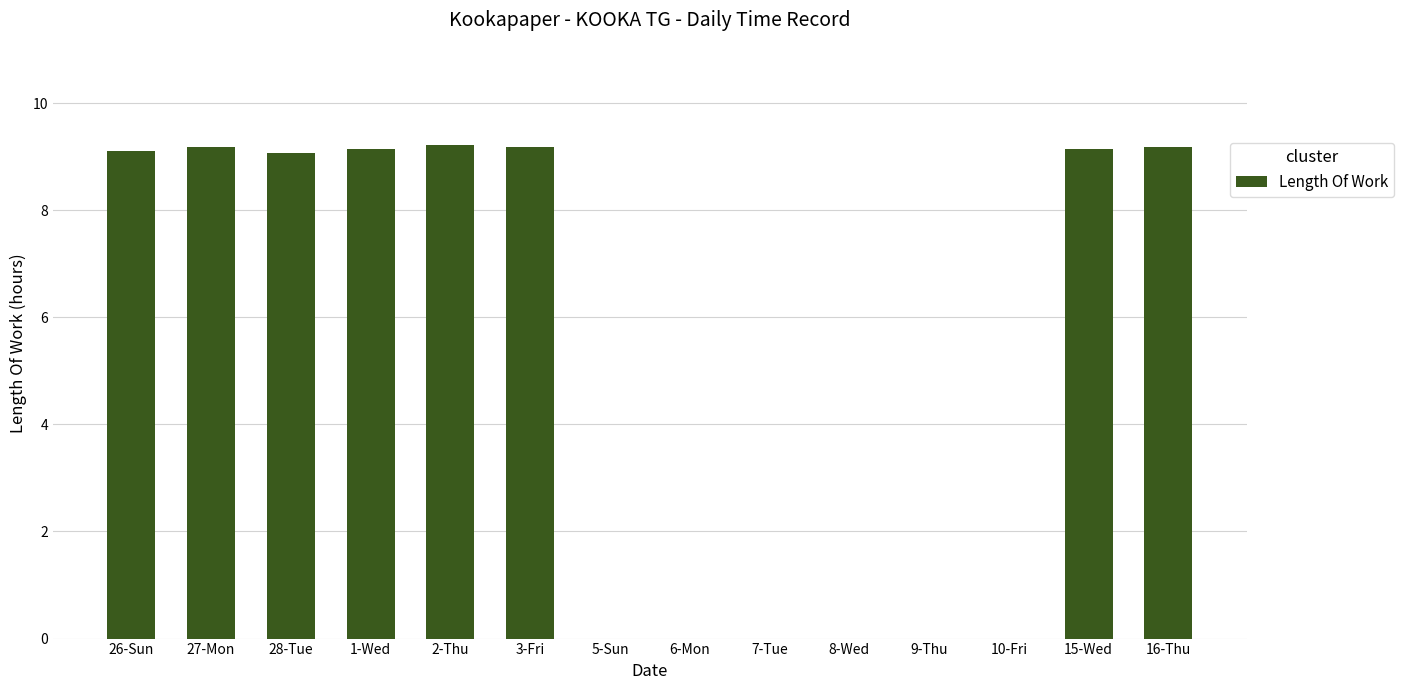

The chart shows a value of 9.2 at 3-Fri. True or false?

True